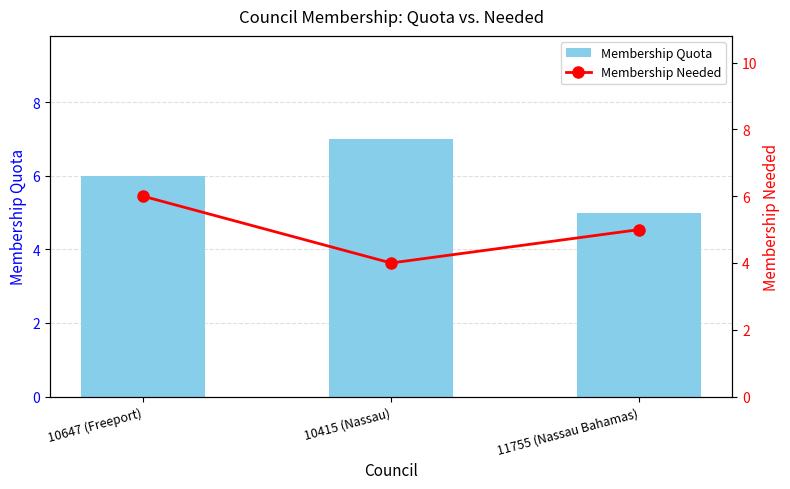

What is the label of the 3rd bar from the right?

10647 (Freeport)